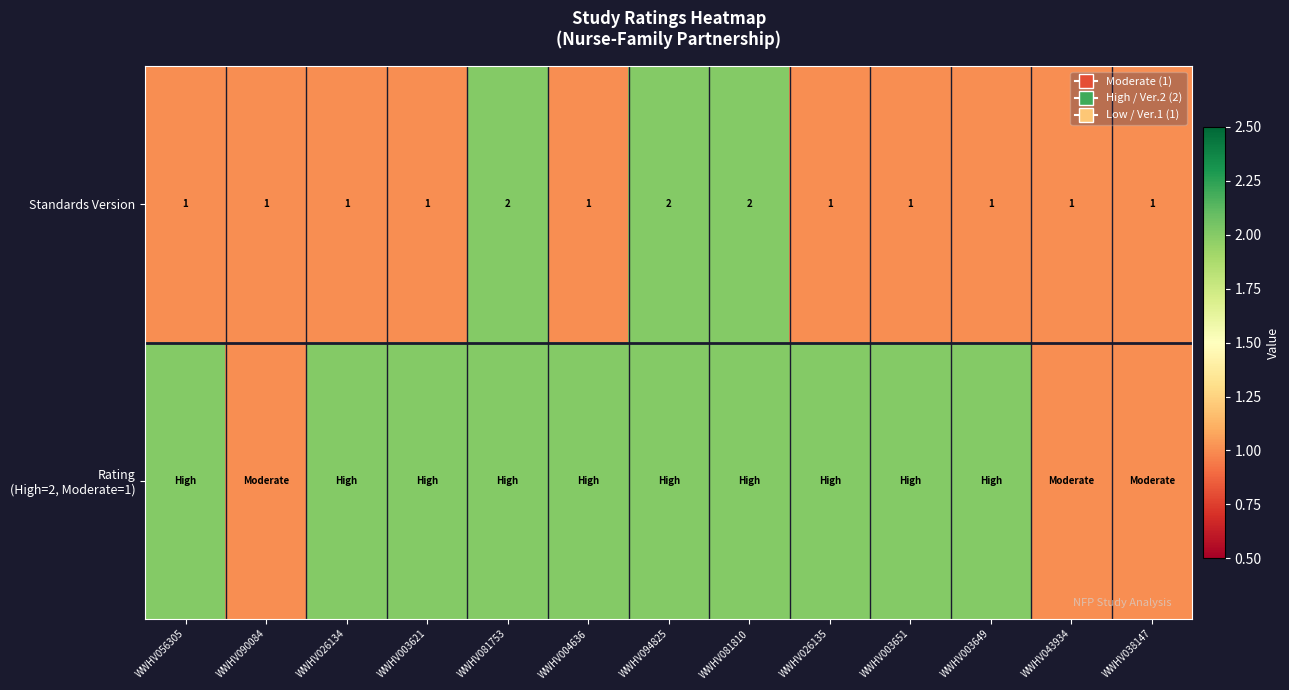

What is the difference between the maximum and minimum values in the Standards Version series?

1